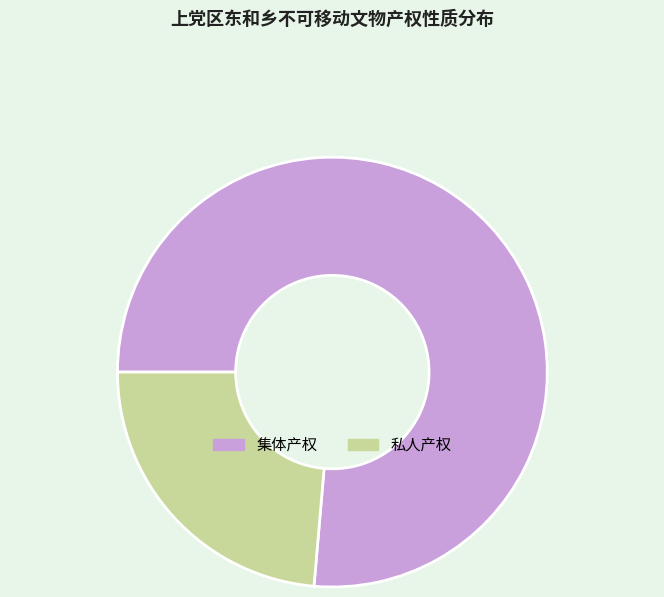

Does any single category account for the majority?

Yes